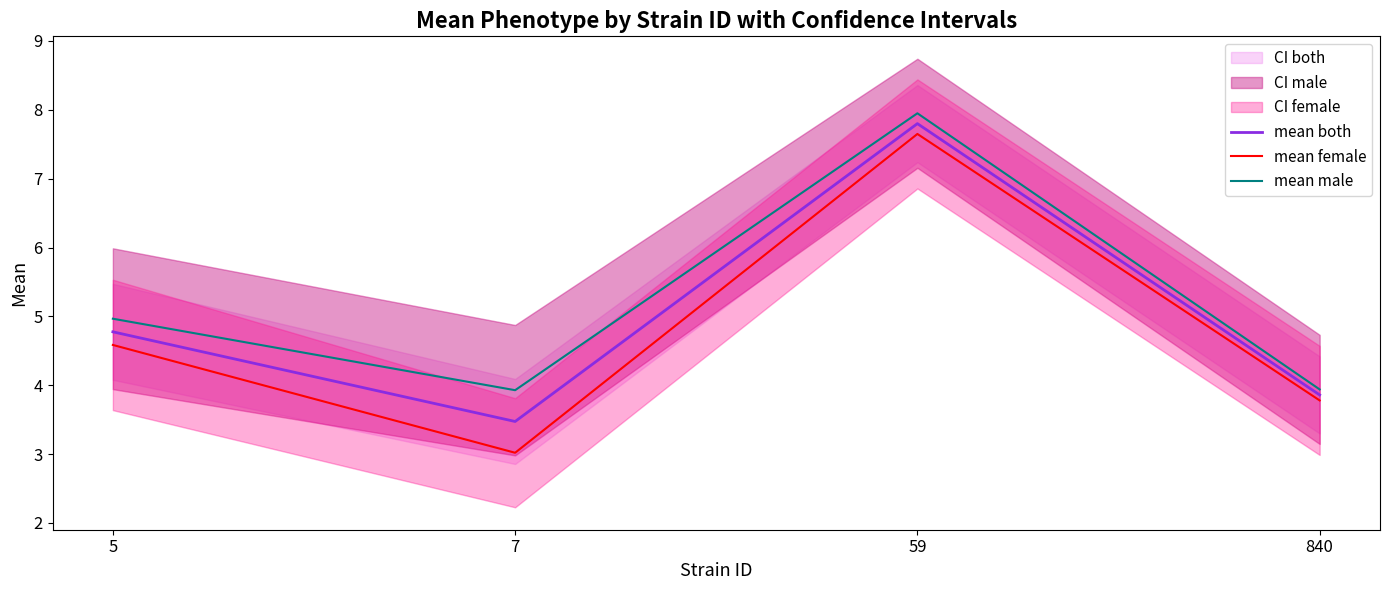

Count the mean male values in the range 3 to 7.

3